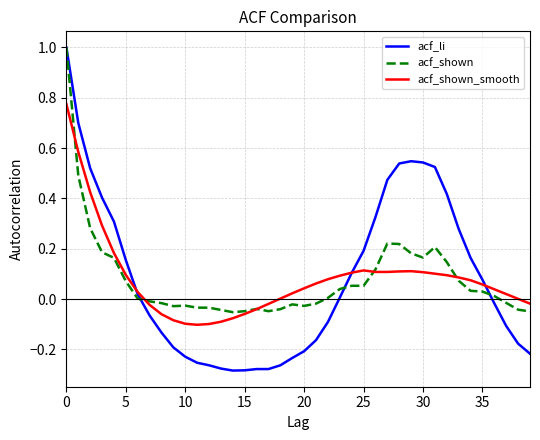

True or false: acf_shown_smooth and acf_shown intersect in this chart.

True